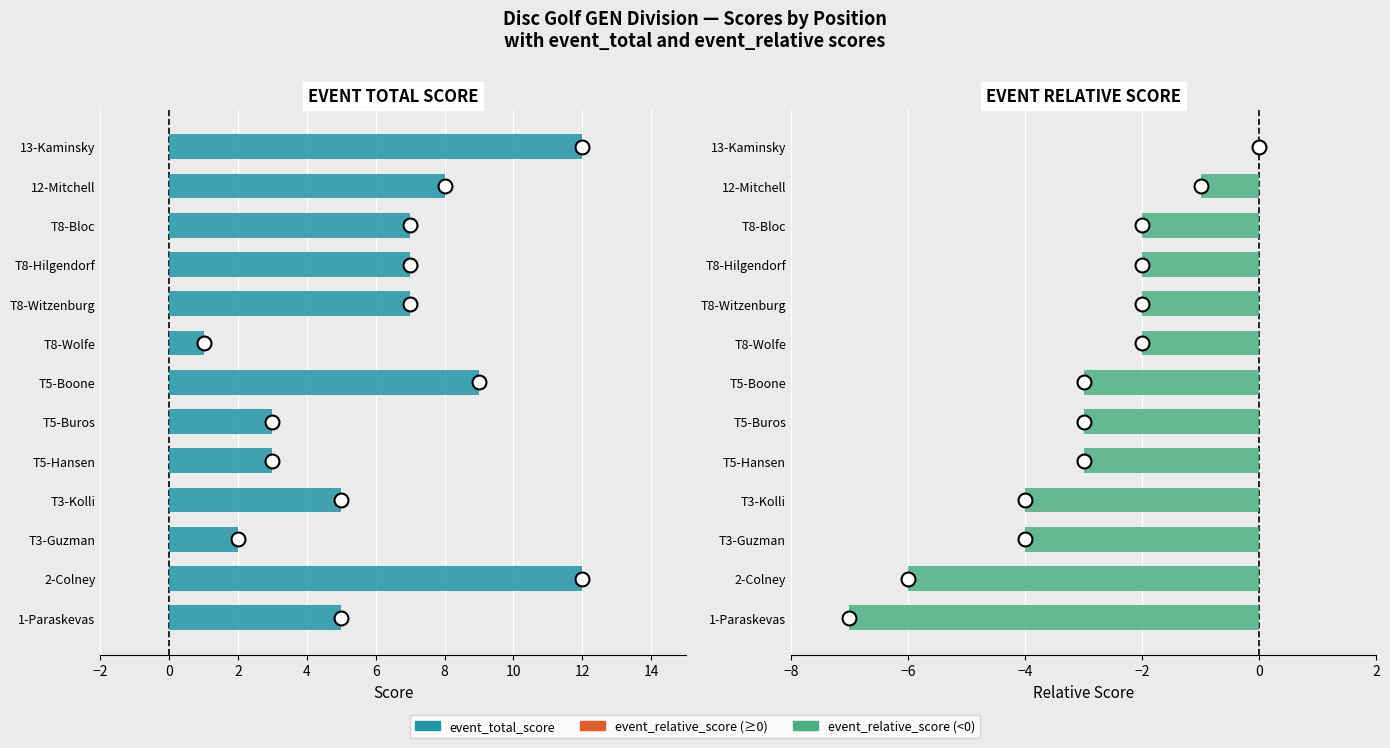

Reading right to left, list all the values displayed in this chart.

event_total_score: 12	8	7	7	7	1	9	3	3	5	2	12	5
event_relative_score: 0	-1	-2	-2	-2	-2	-3	-3	-3	-4	-4	-6	-7